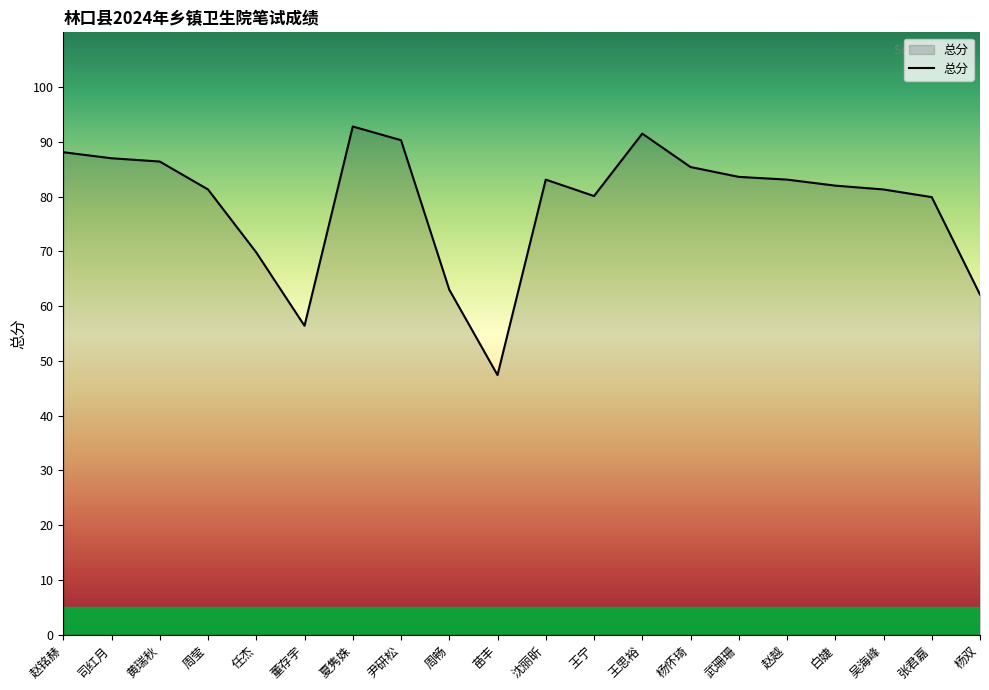

True or false: the data has more than 1 interior local peaks.

True